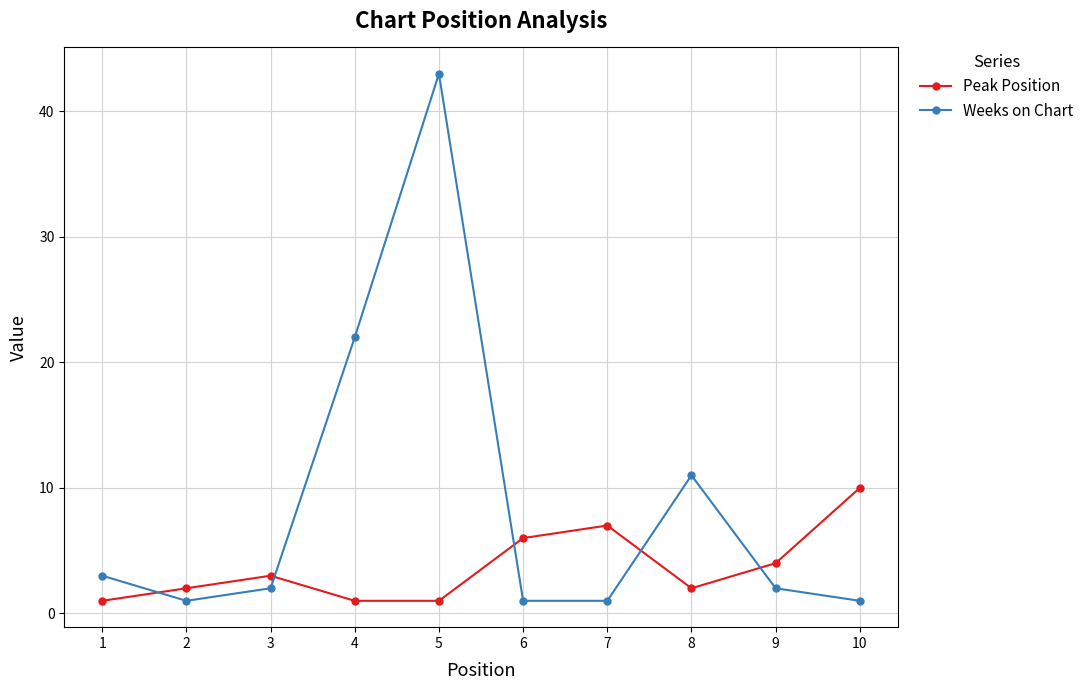

What is the lowest value of the Weeks on Chart series?

1